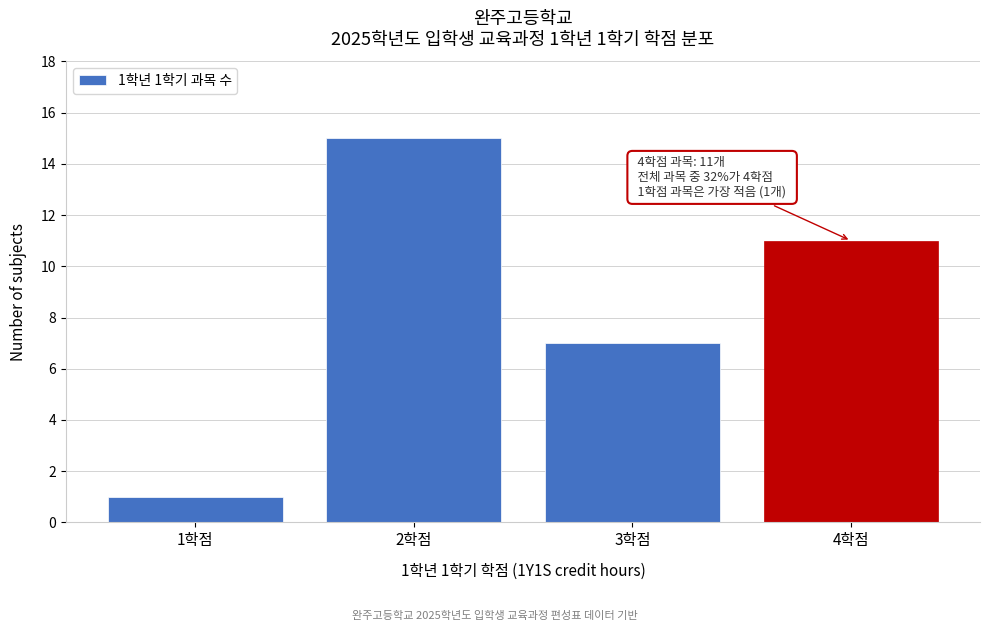

Reading left to right, transcribe all the data shown in this chart.

1학점=1	2학점=15	3학점=7	4학점=11